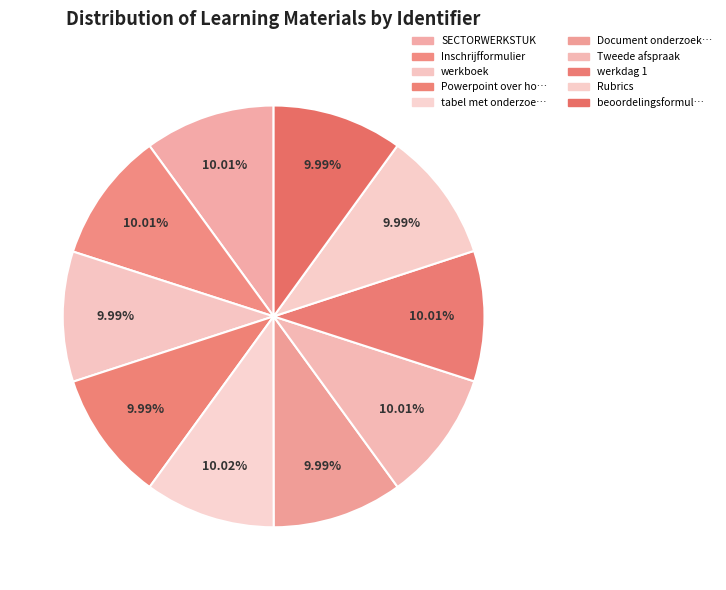

How many segments does this pie chart have?

10